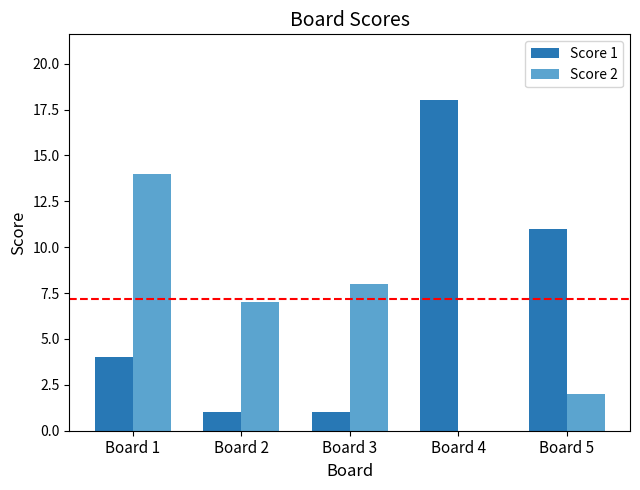

What is the maximum value shown in the chart?

18